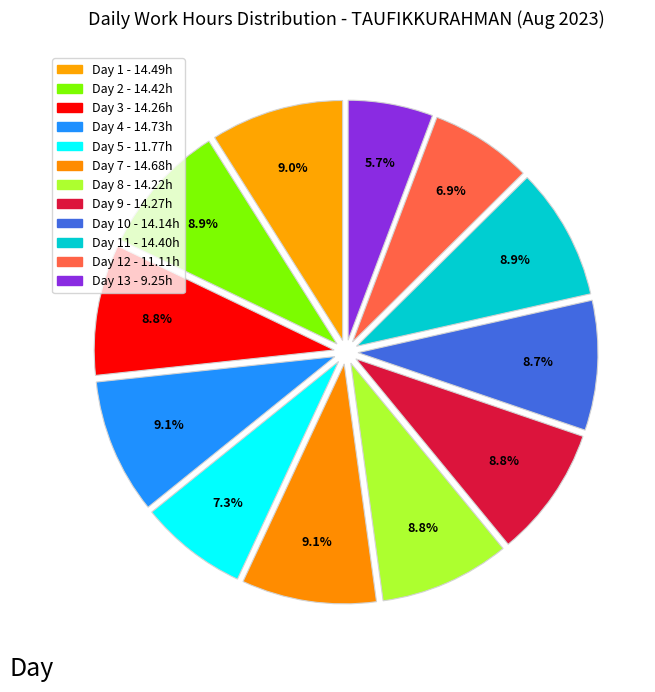

How many slices are in this pie chart?

12